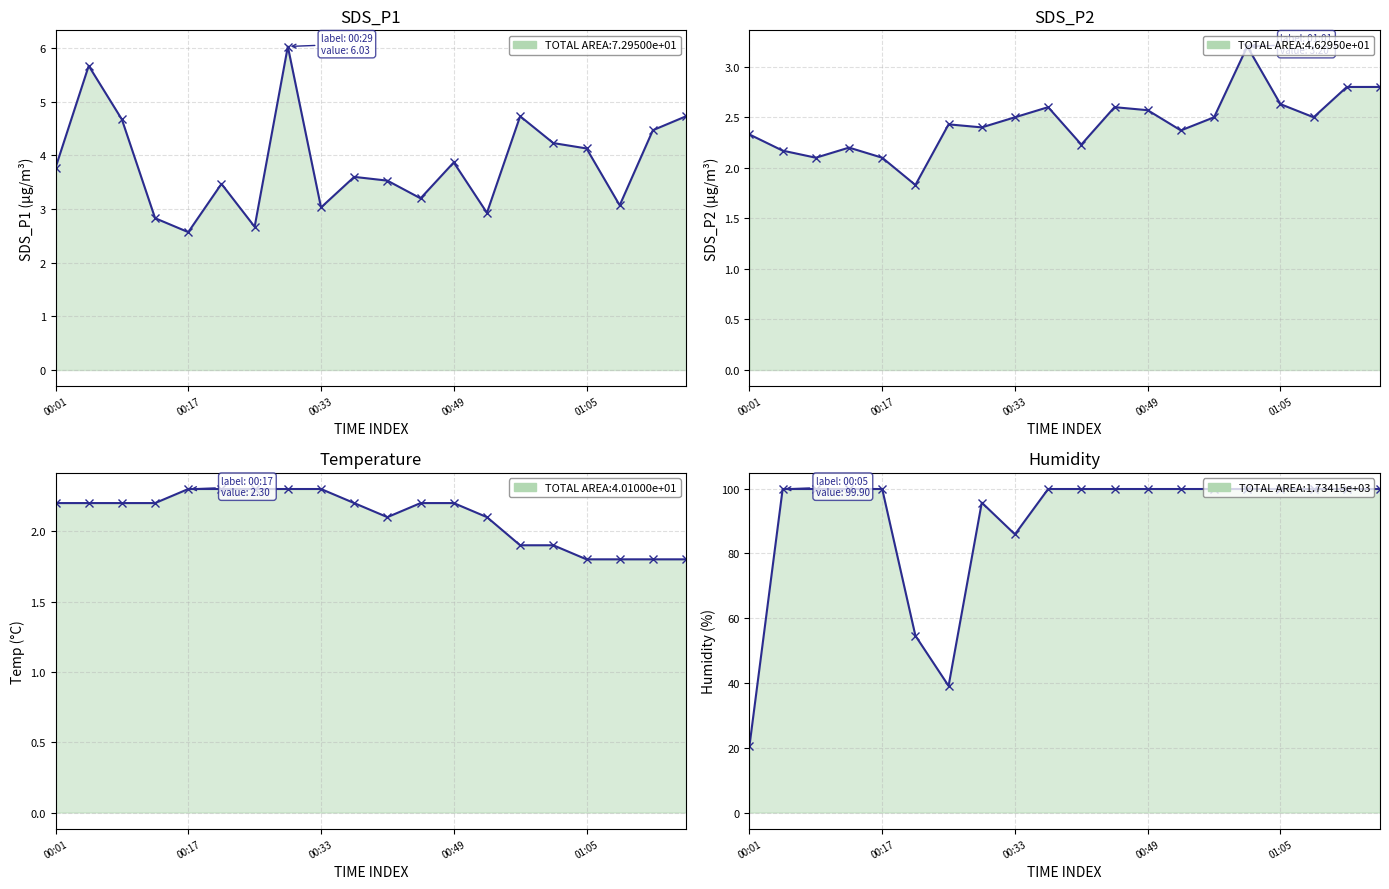

Reading left to right, transcribe all the data shown in this chart.

SDS_P1 line: 3.8	5.7	4.7	2.8	2.6	3.5	2.7	6.0	3.0	3.6	3.5	3.2	3.9	2.9	4.7	4.2	4.1	3.1	4.5	4.7
SDS_P2 line: 2.3	2.2	2.1	2.2	2.1	1.8	2.4	2.4	2.5	2.6	2.2	2.6	2.6	2.4	2.5	3.2	2.6	2.5	2.8	2.8
Temp line: 2.2	2.2	2.2	2.2	2.3	2.3	2.3	2.3	2.3	2.2	2.1	2.2	2.2	2.1	1.9	1.9	1.8	1.8	1.8	1.8
Humidity line: 20.6	99.9	99.9	99.9	99.9	54.6	39.1	95.7	85.9	99.9	99.9	99.9	99.9	99.9	99.9	99.9	99.9	99.9	99.9	99.9